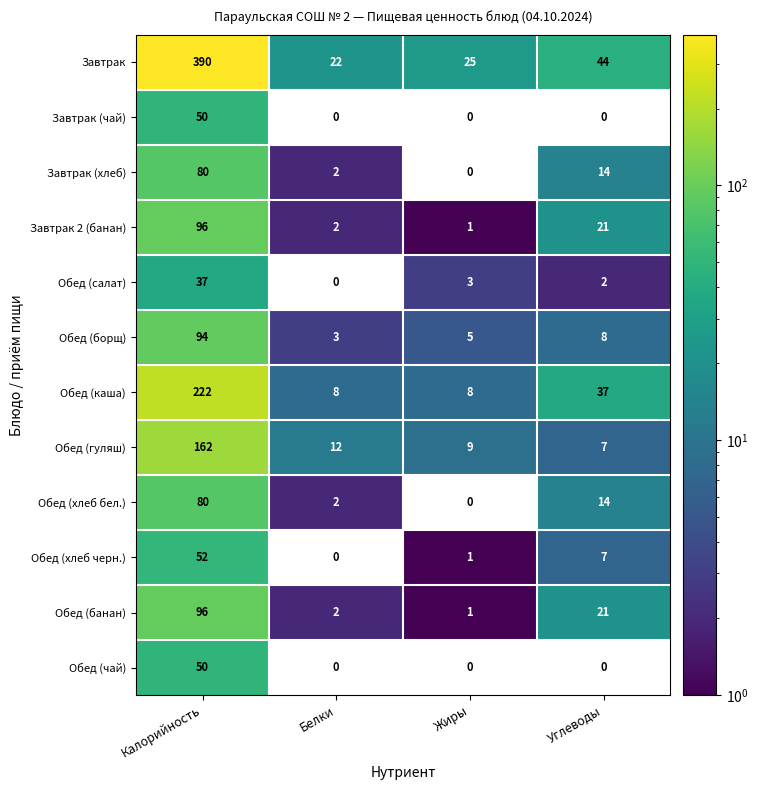

Rank the categories by Завтрак value from highest to lowest.

Калорийность, Углеводы, Жиры, Белки